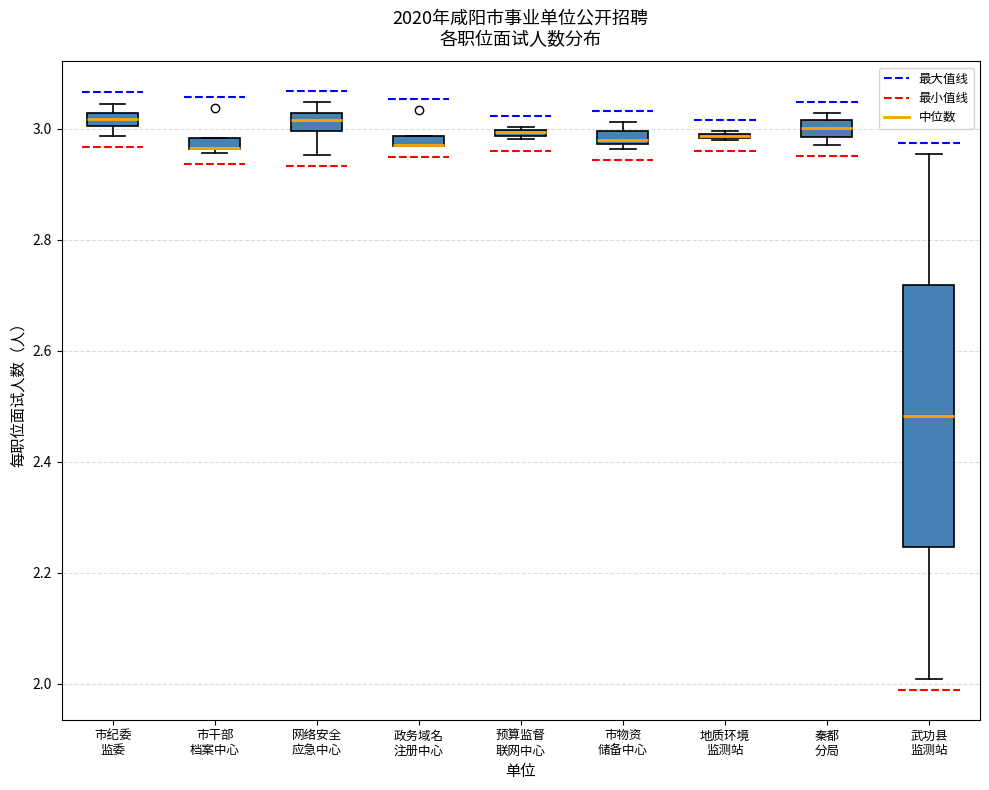

Where does the median line of the box for 秦都 分局 sit on the y-axis? The values are not printed on the chart, so give them approximately, as read against the axis.

3.00